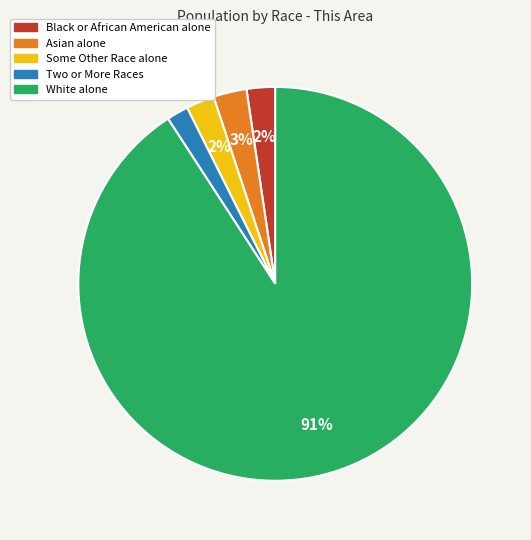

What percentage is the Black or African American alone slice, to the nearest percent?

2%